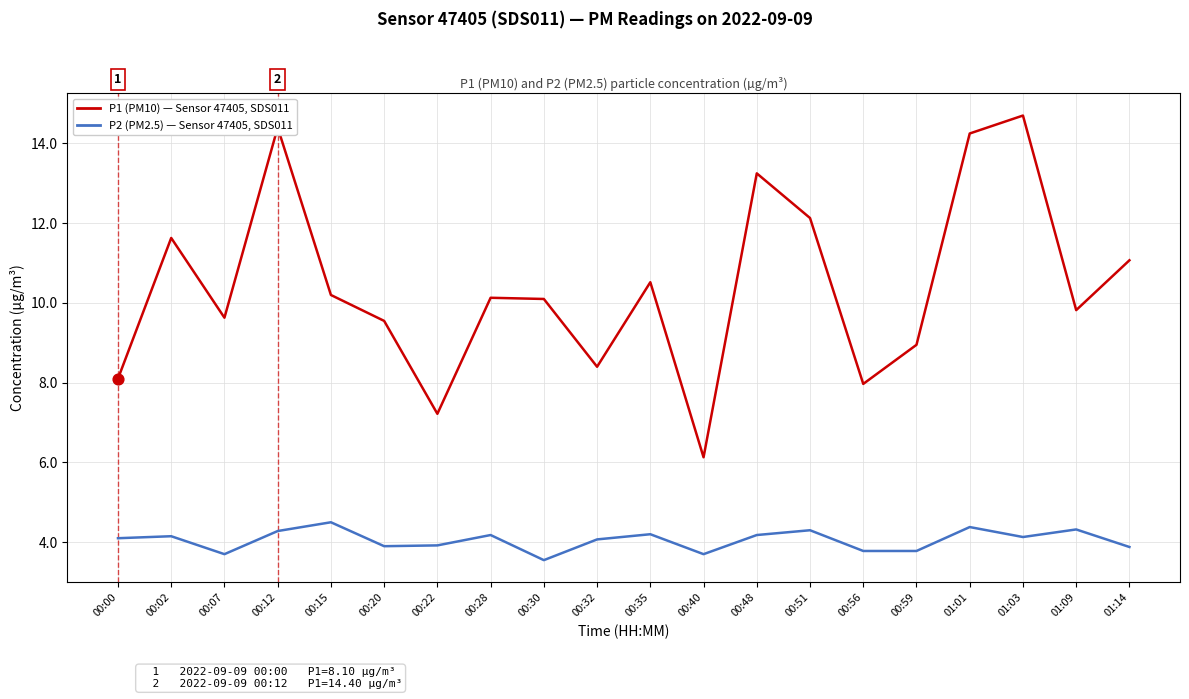

What is the total value across all series at 00:56?

11.8